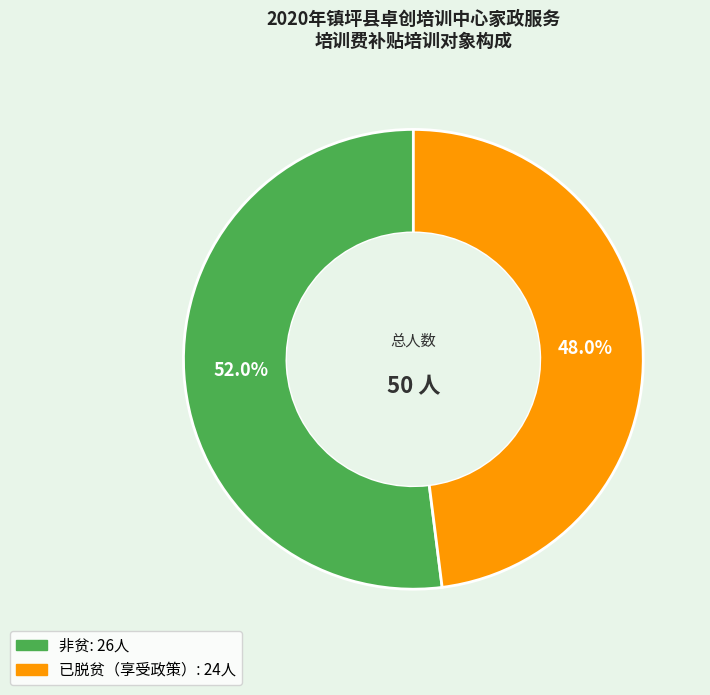

Which category accounts for the majority?

非贫